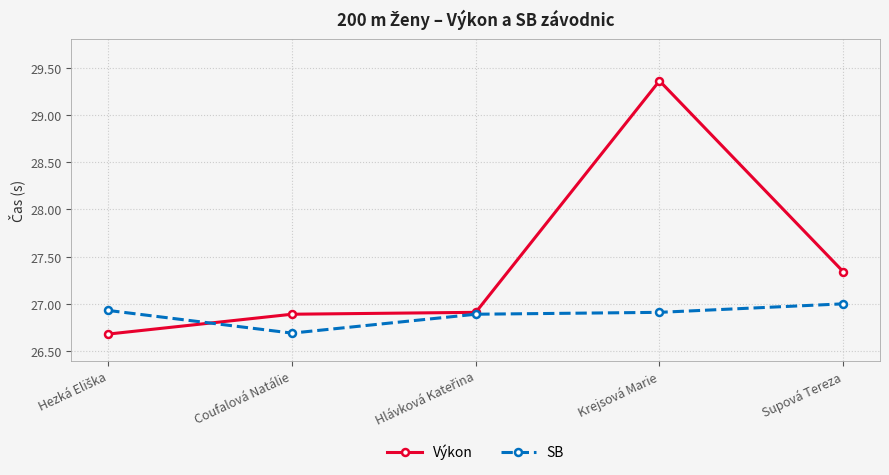

Where is Výkon nearest to the value 28?

Supová Tereza